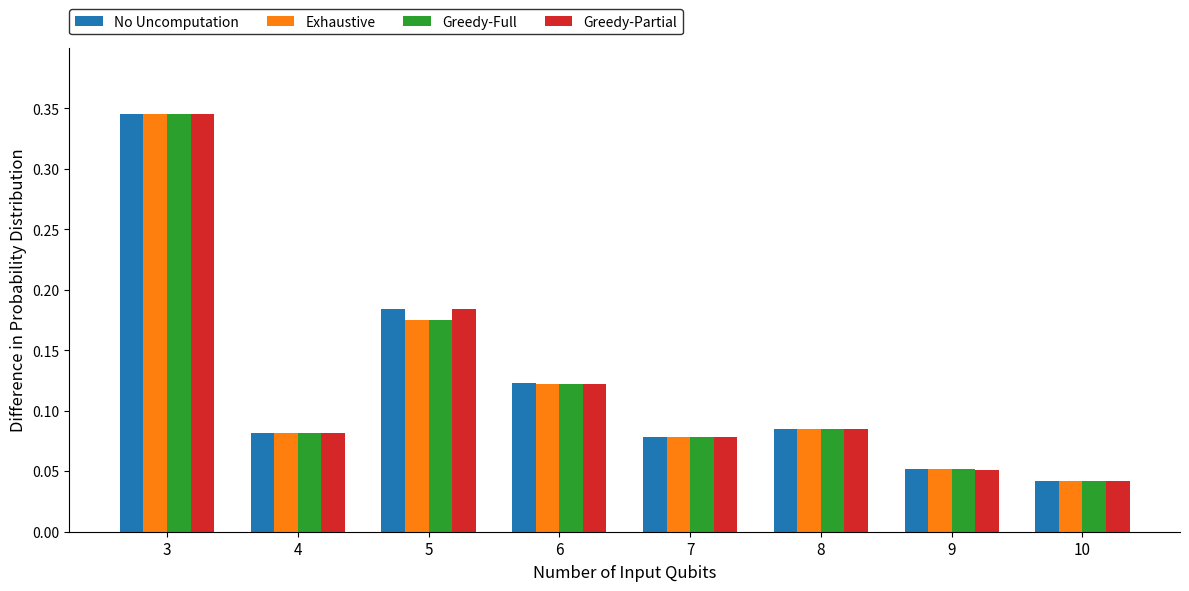

How many bars are there in total?

32